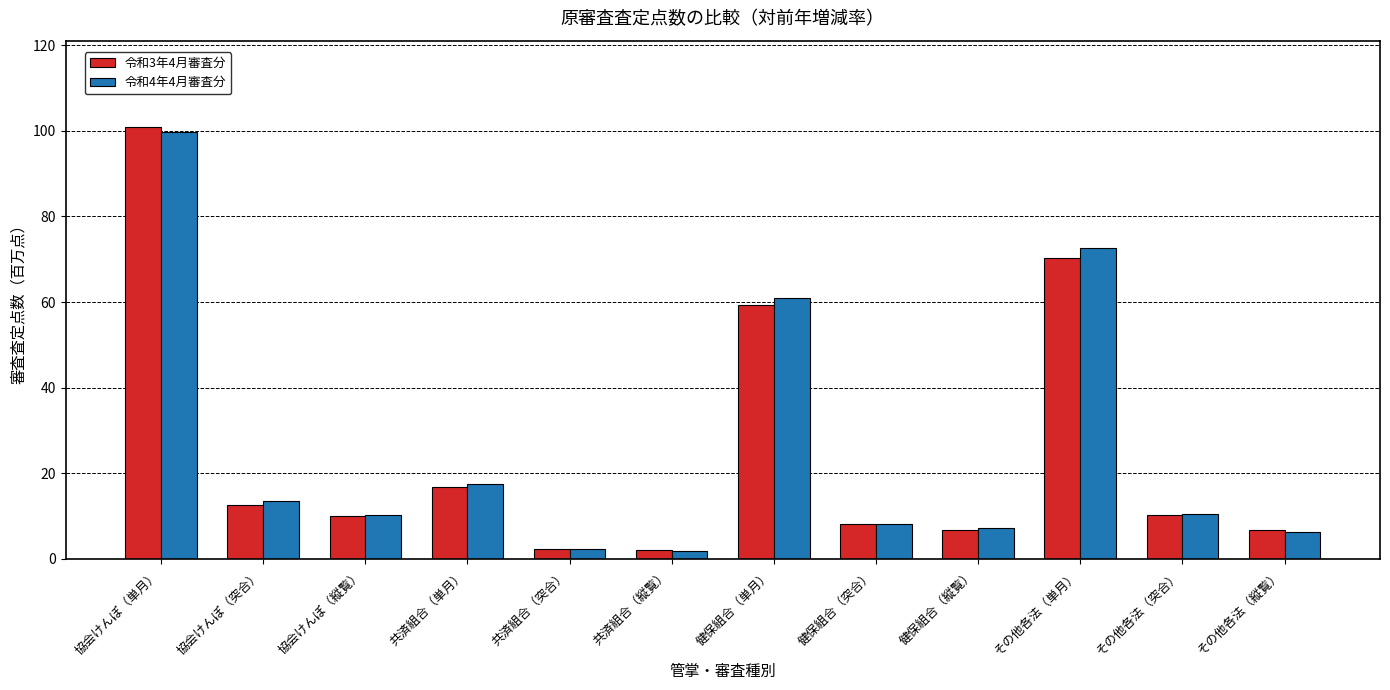

What is the difference between the 令和3年4月審査分 values at 協会けんぽ（縦覧） and 共済組合（縦覧）?

7.9